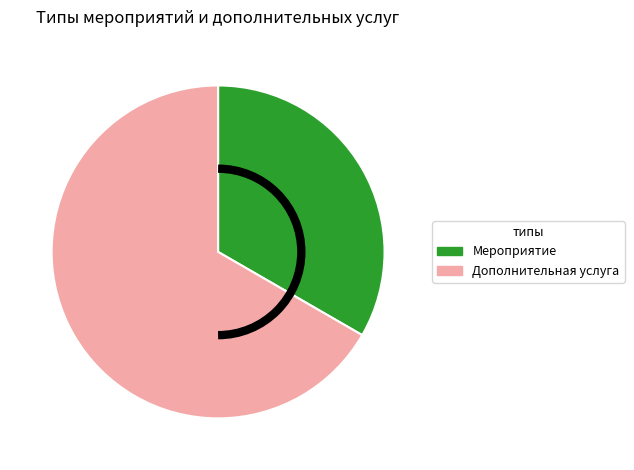

Which slice represents more than half of the pie?

Дополнительная услуга